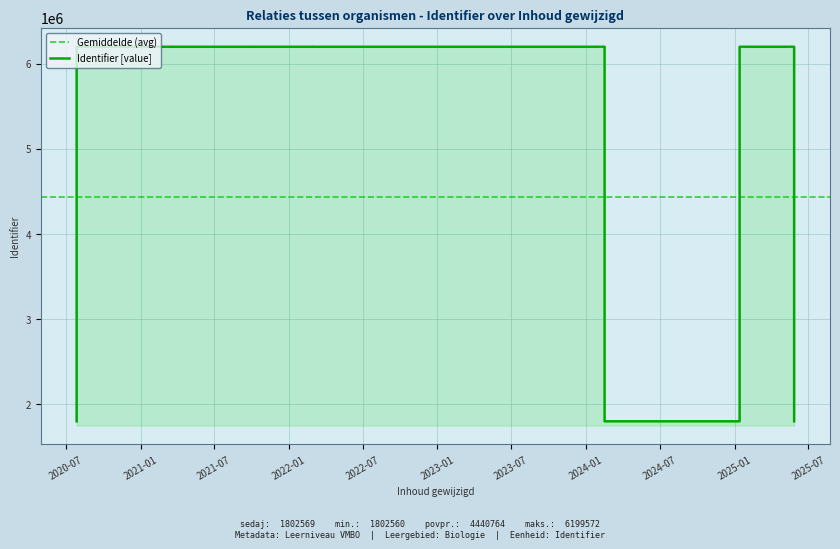

True or false: the data shows 10183683 at 2025-01-13.

False